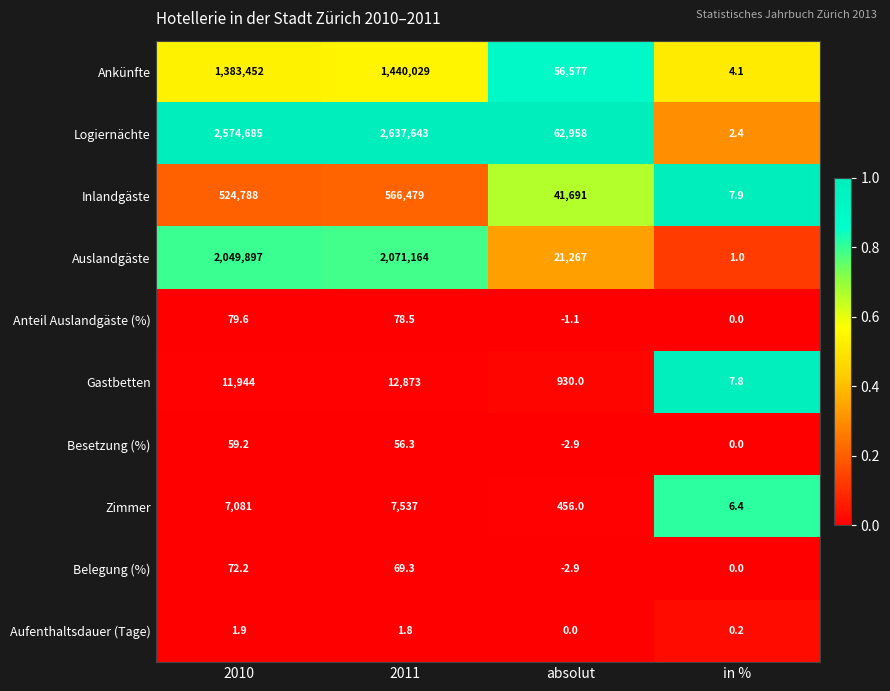

Where is Inlandgäste nearest to the value 283243?

2010